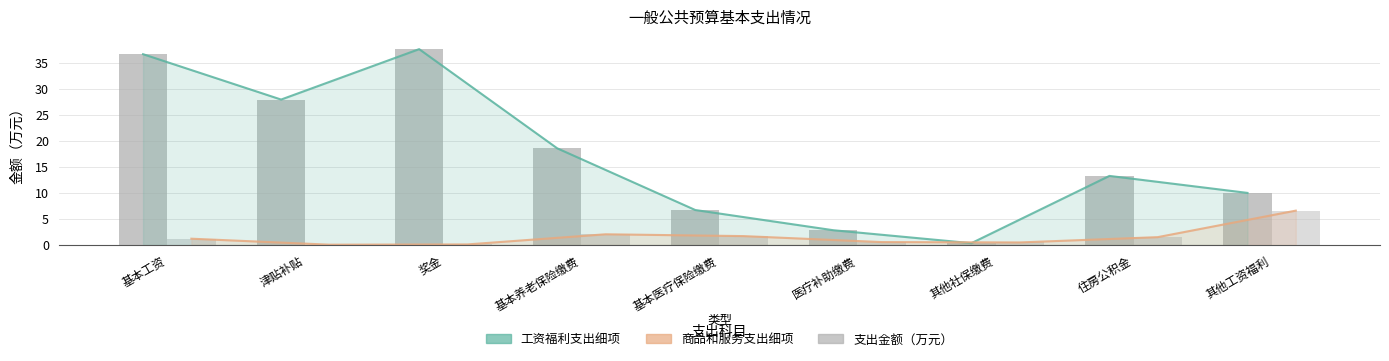

What is the maximum value shown in the chart?

37.7